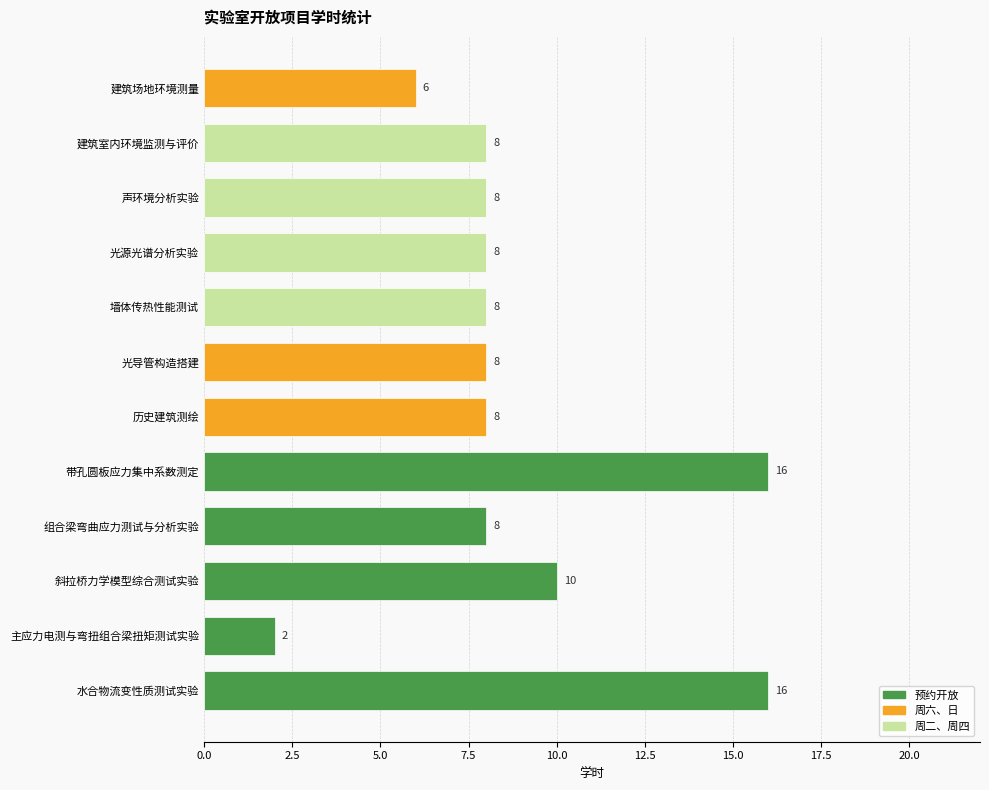

Reading bottom to top, extract all data points from this chart.

16	2	10	8	16	8	8	8	8	8	8	6